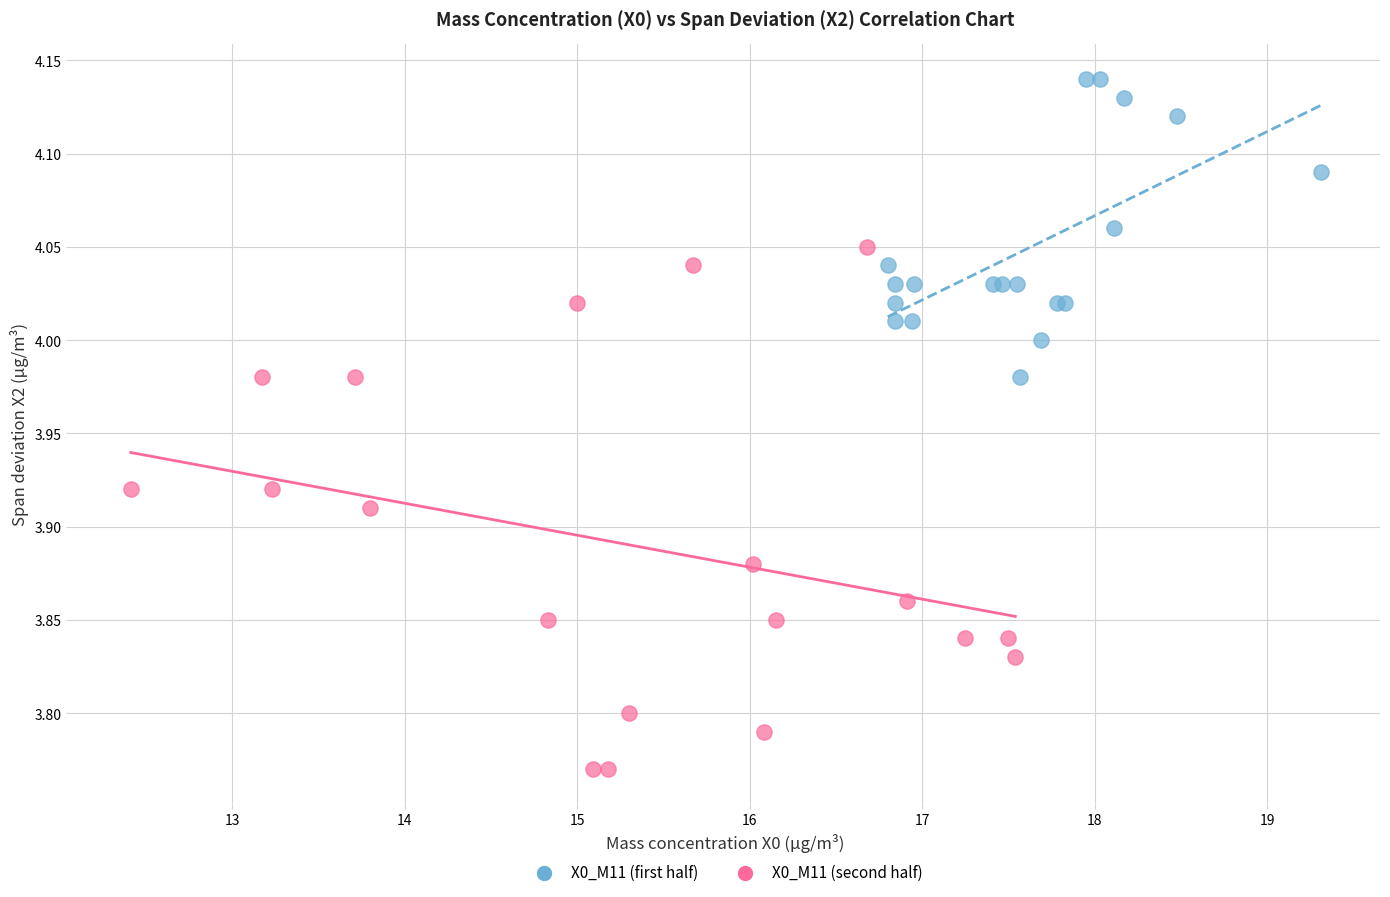

Which series reaches the maximum Y coordinate?

X0_M11 (first half)